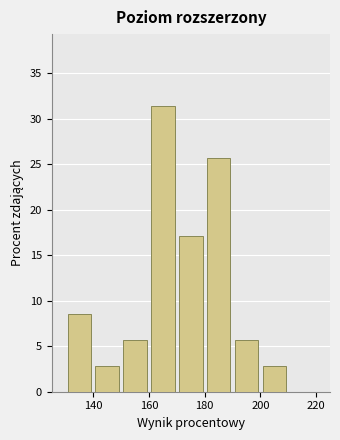

Which range on the x-axis has the tallest bar?

160 to 170